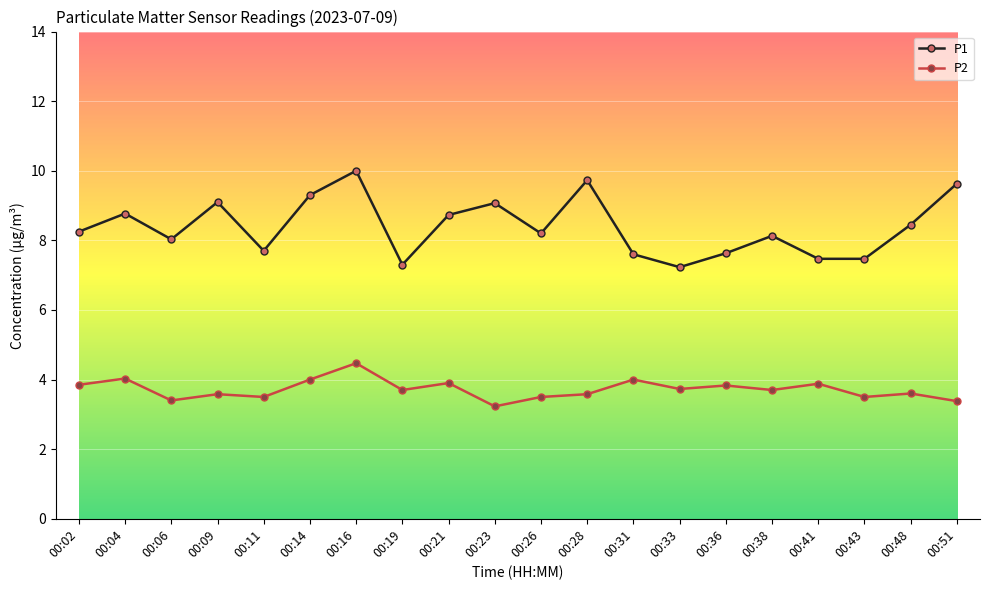

List the series in order of their overall mean, lowest first.

P2, P1